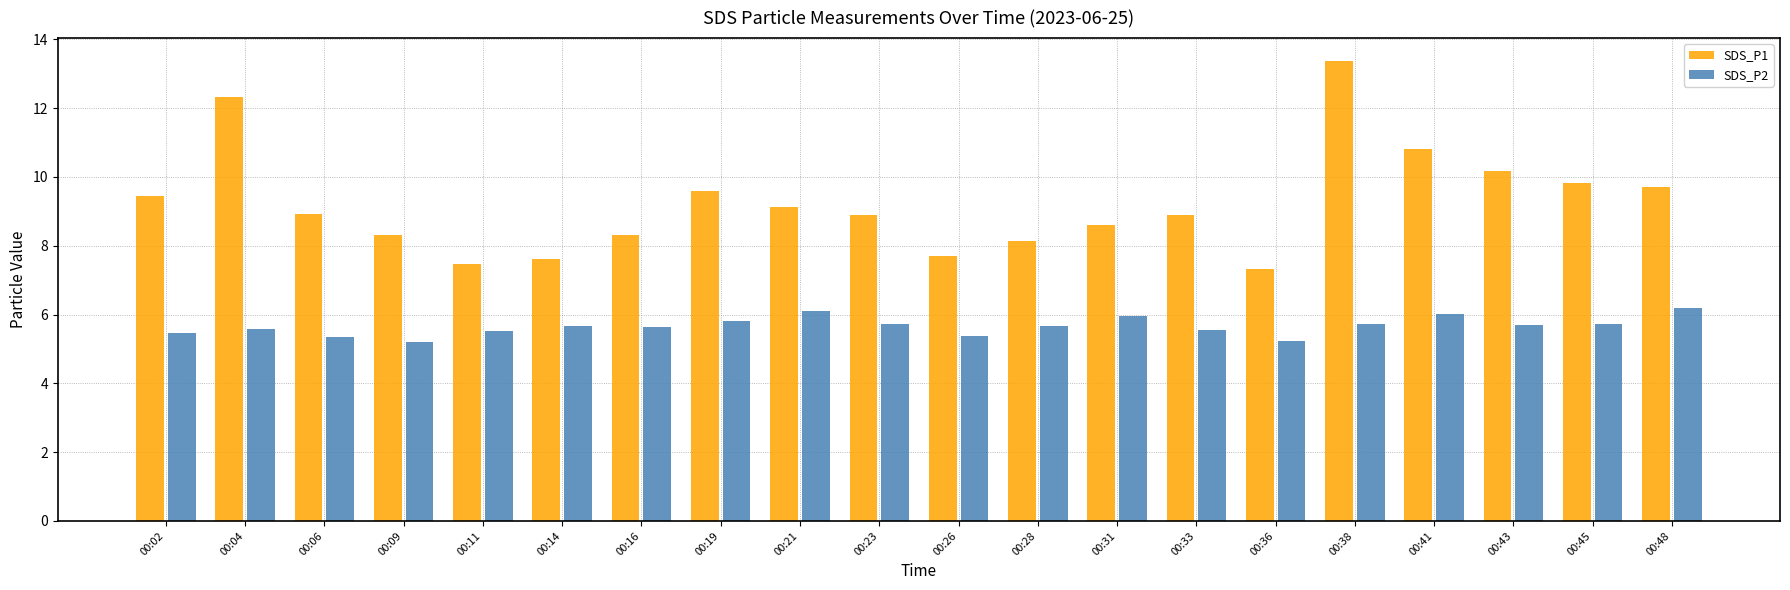

Does the chart contain any negative values?

No